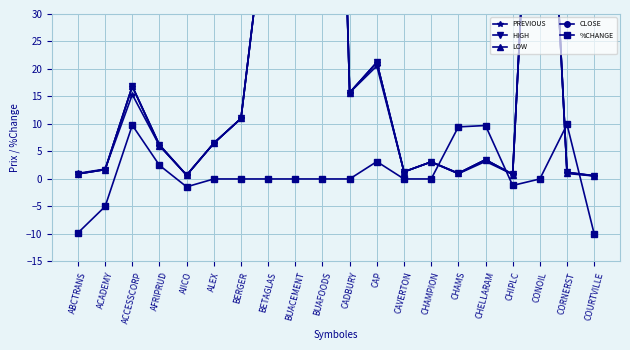

At COURTVILLE, list the series in order from smallest to largest.

%CHANGE, LOW, CLOSE, PREVIOUS, HIGH